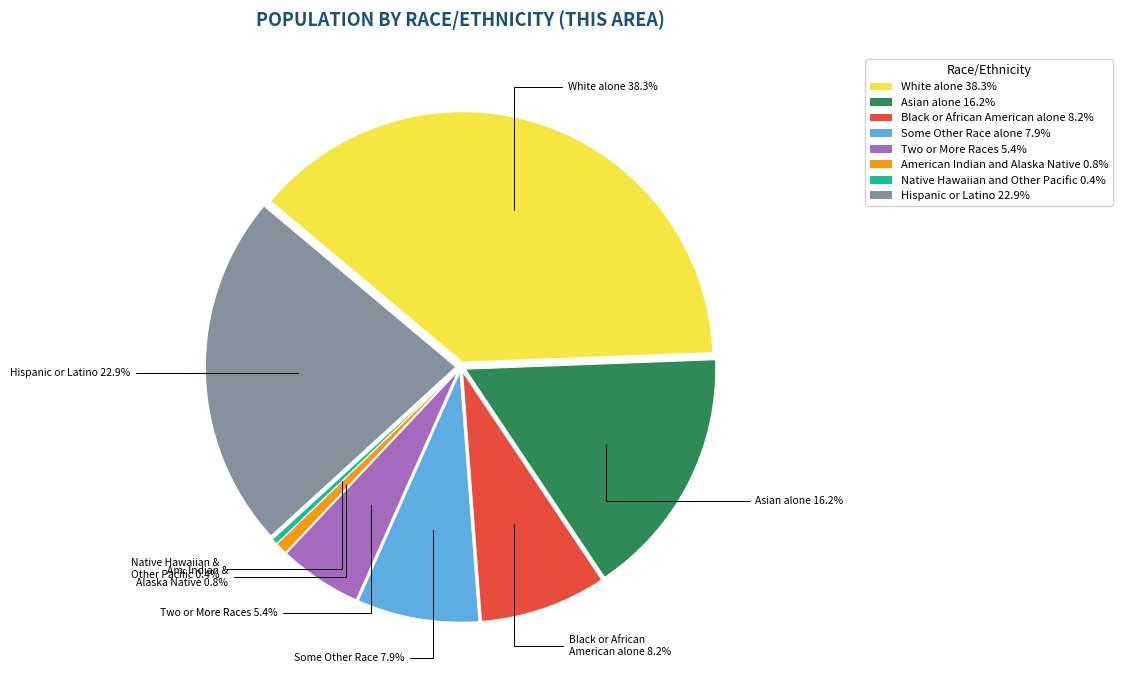

Does Asian alone represent more than half of the total?

No